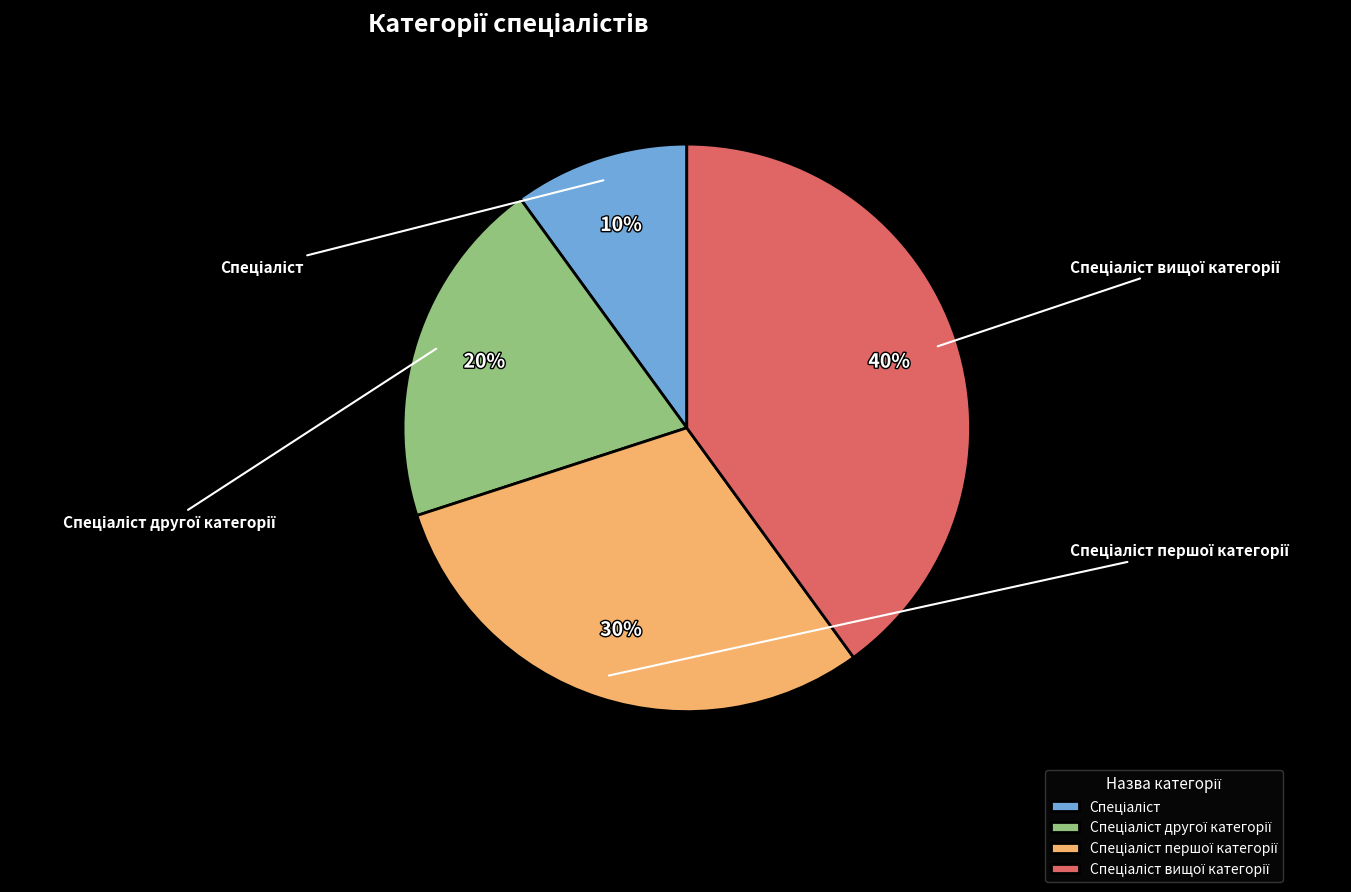

What percentage is NOT represented by Спеціаліст першої категорії?

70.0%